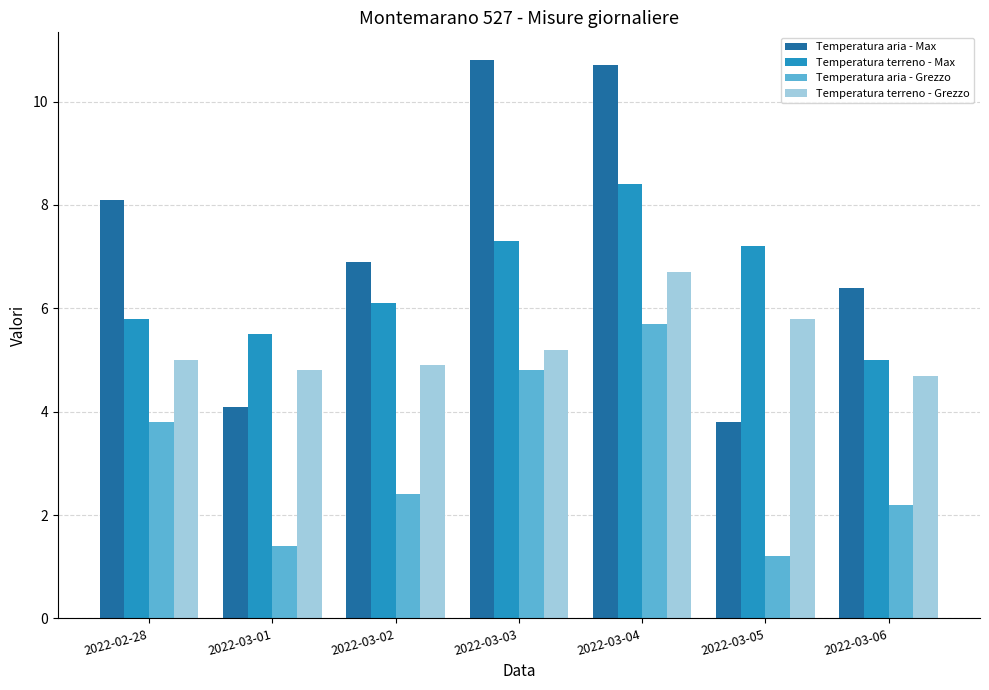

Which series has the widest spread of values?

Temperatura aria - Max